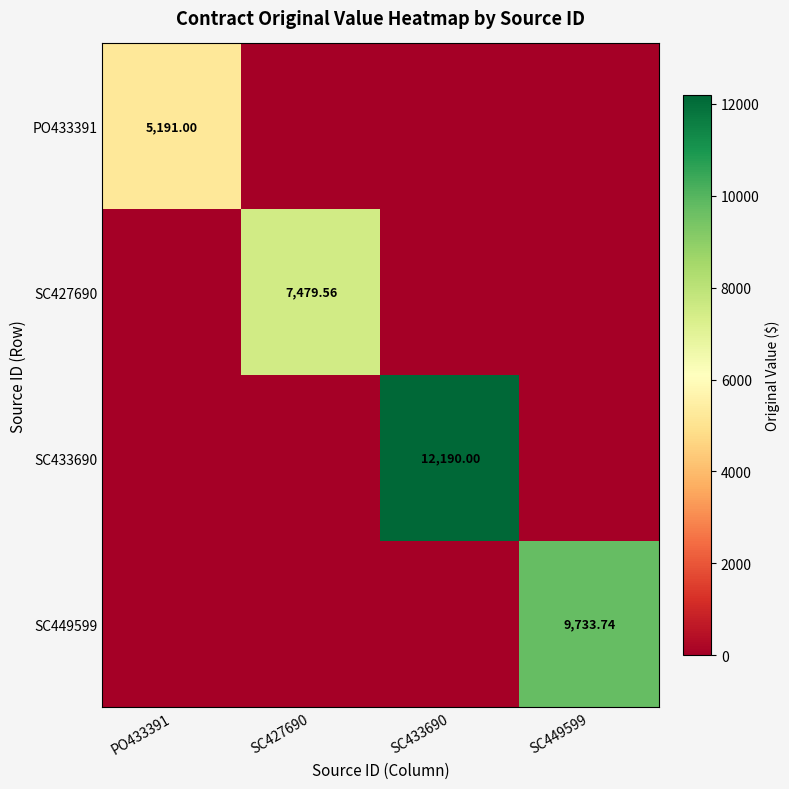

Rank the series at SC433690 from lowest to highest value.

PO433391, SC427690, SC449599, SC433690